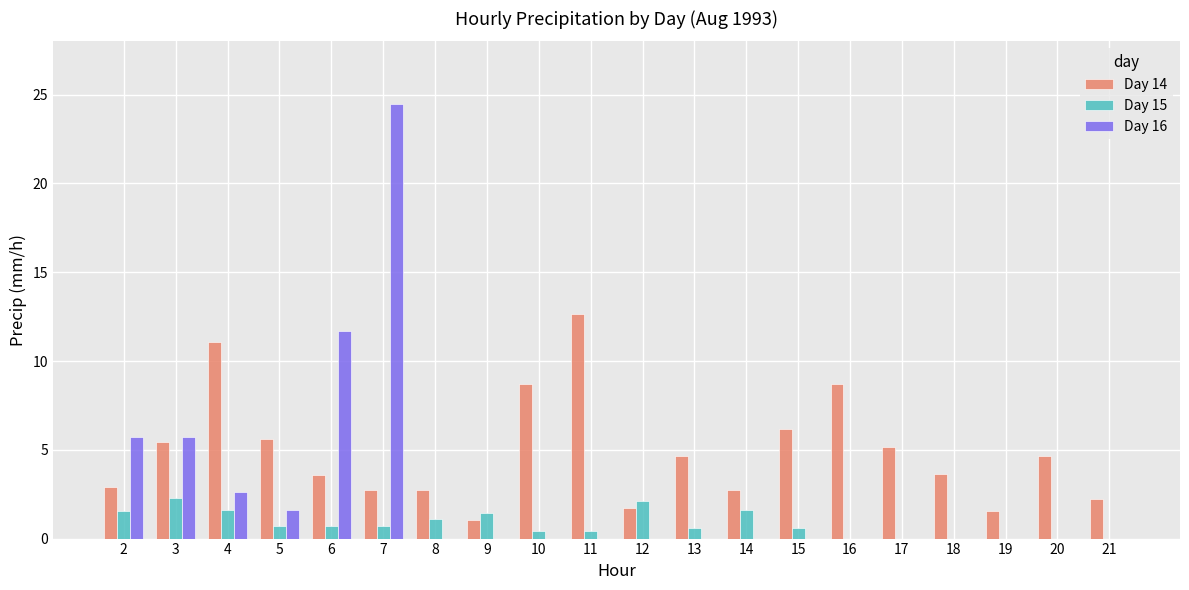

What is the total value across all series at 8?

3.8